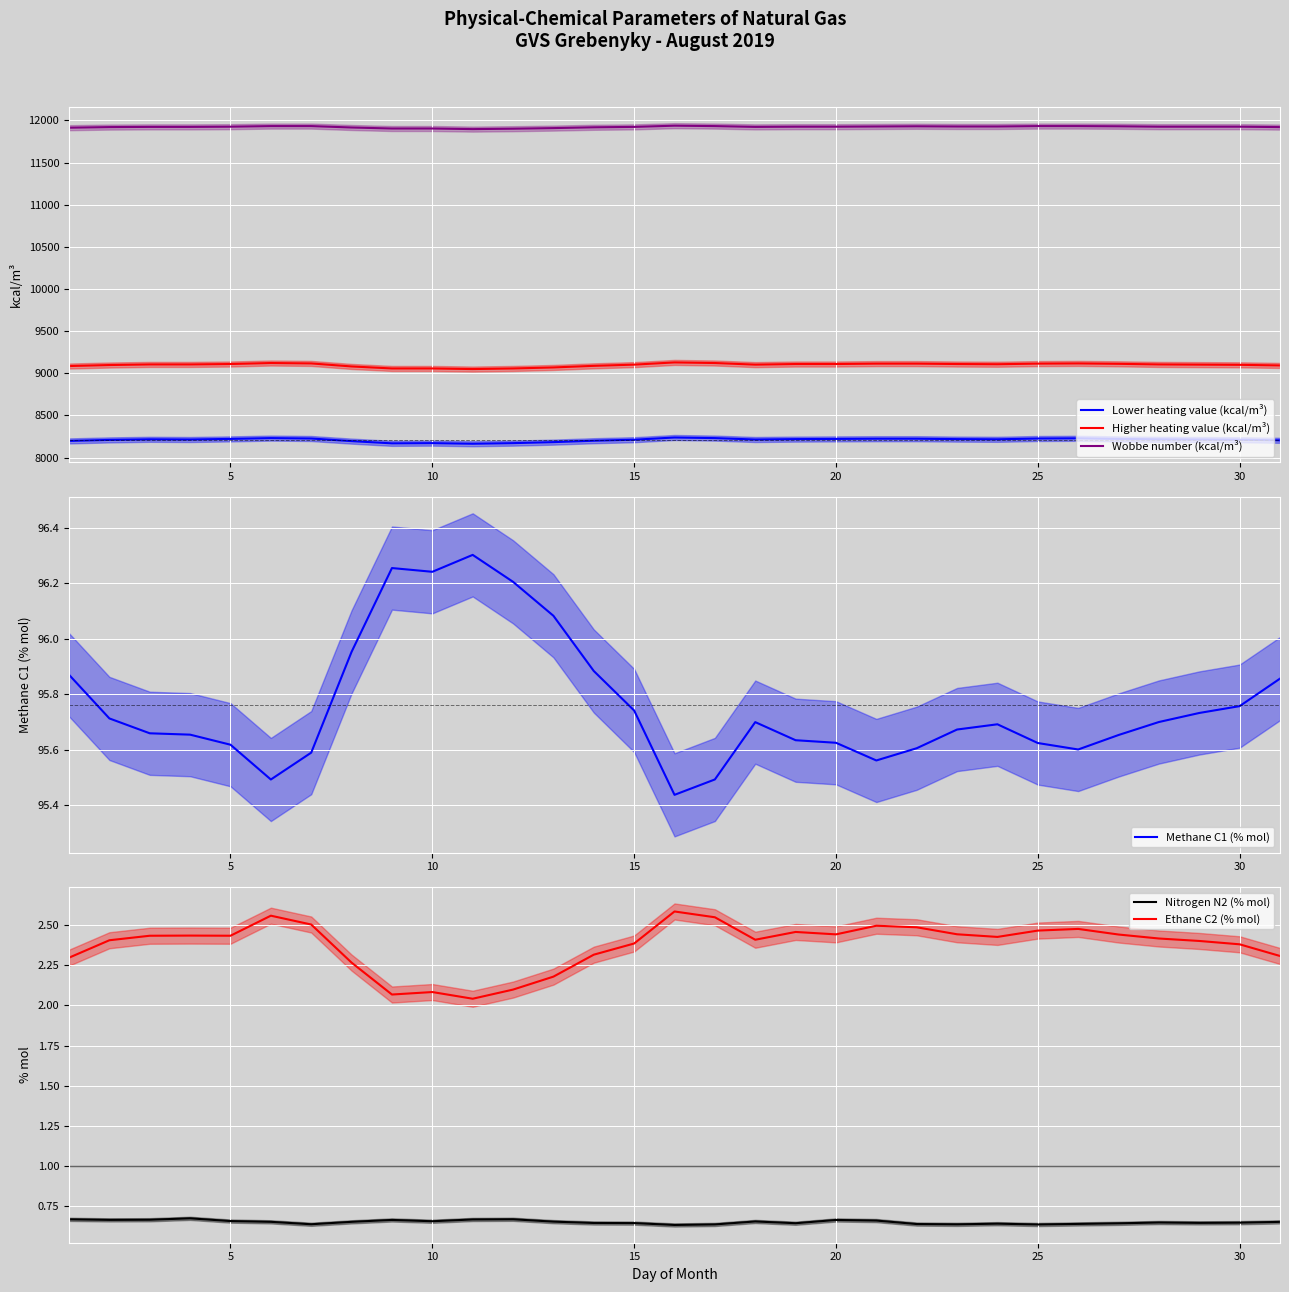

The value of Wobbe number (kcal/m³) at 30 is 5441.9. True or false?

False